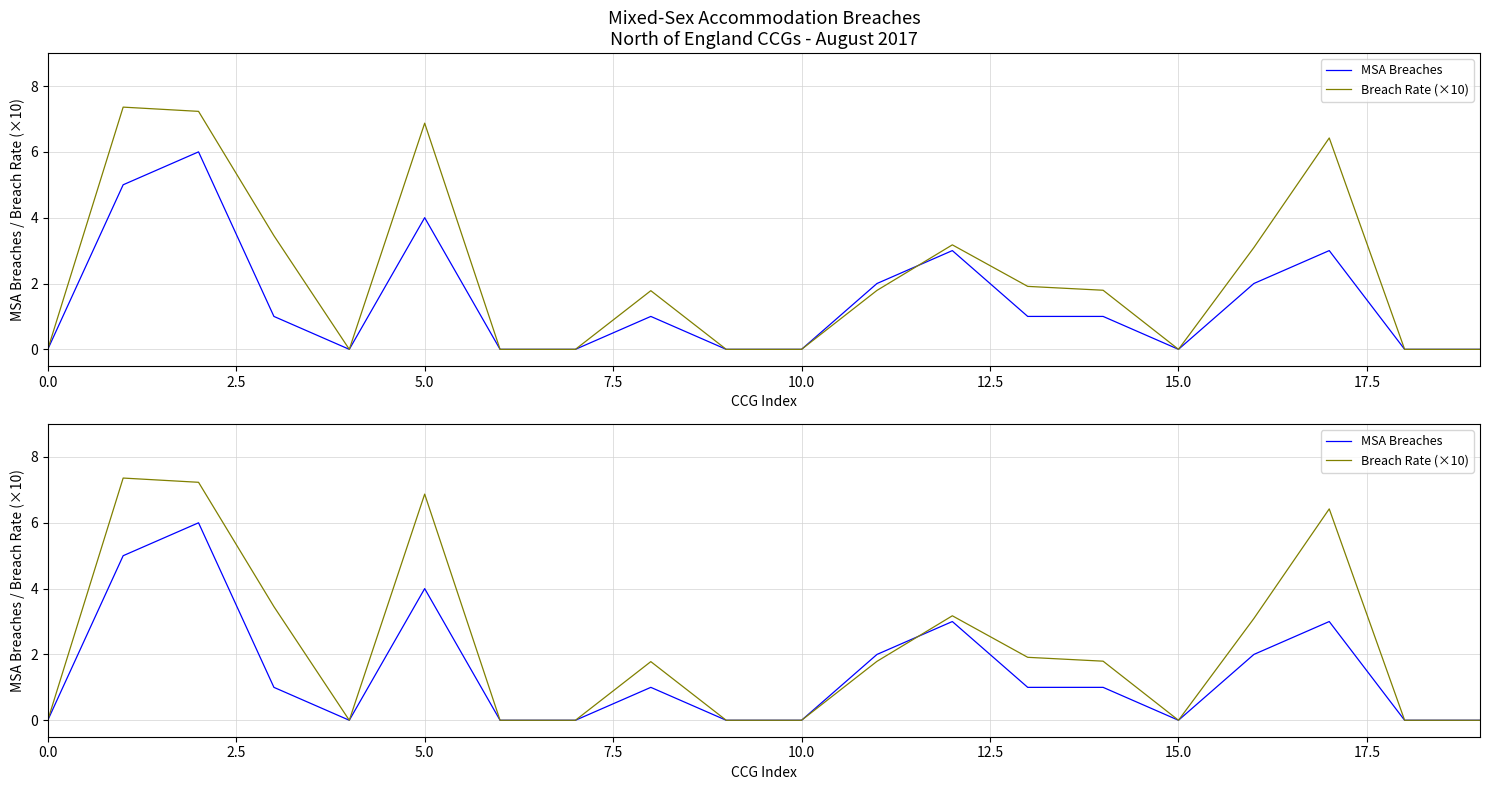

What are all the series names shown in the legend?

MSA Breaches, Breach Rate (×10)